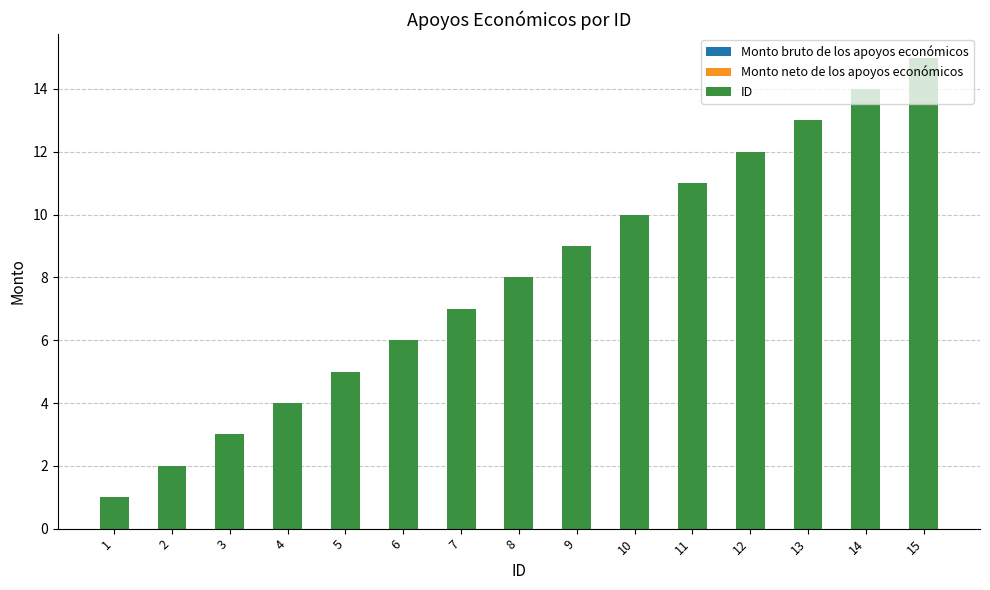

How many bars are there in total?

15